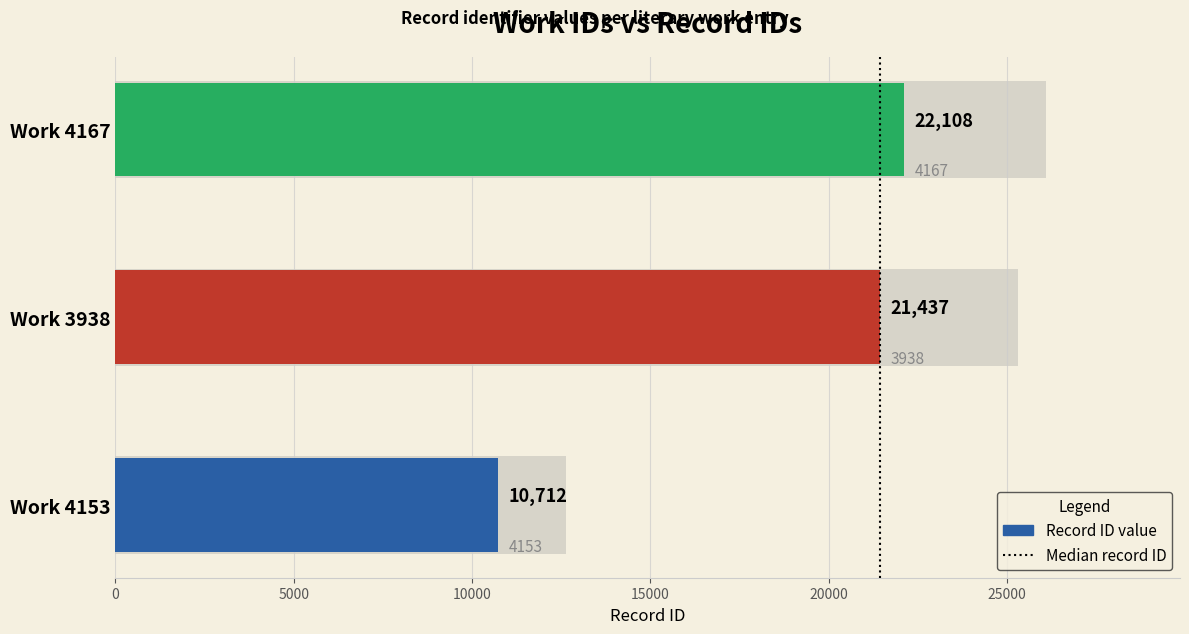

Are the bars grouped side by side (vs. stacked)?

No